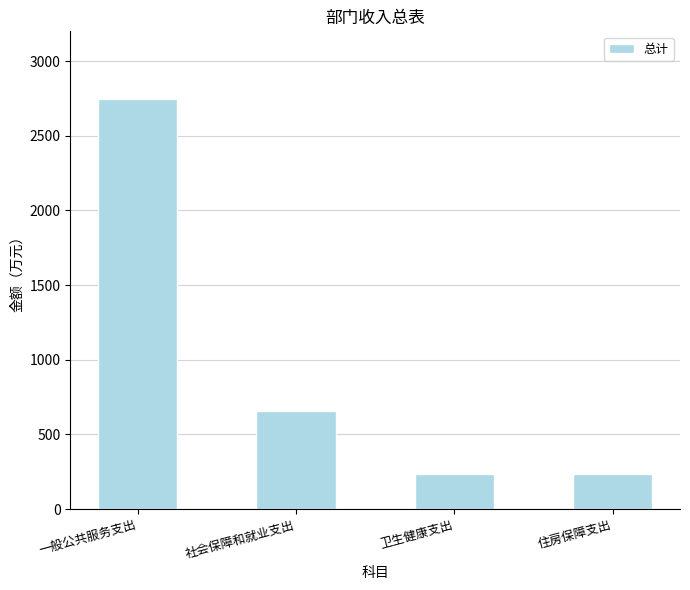

What is the change in value from 一般公共服务支出 to 住房保障支出?

-2511.4